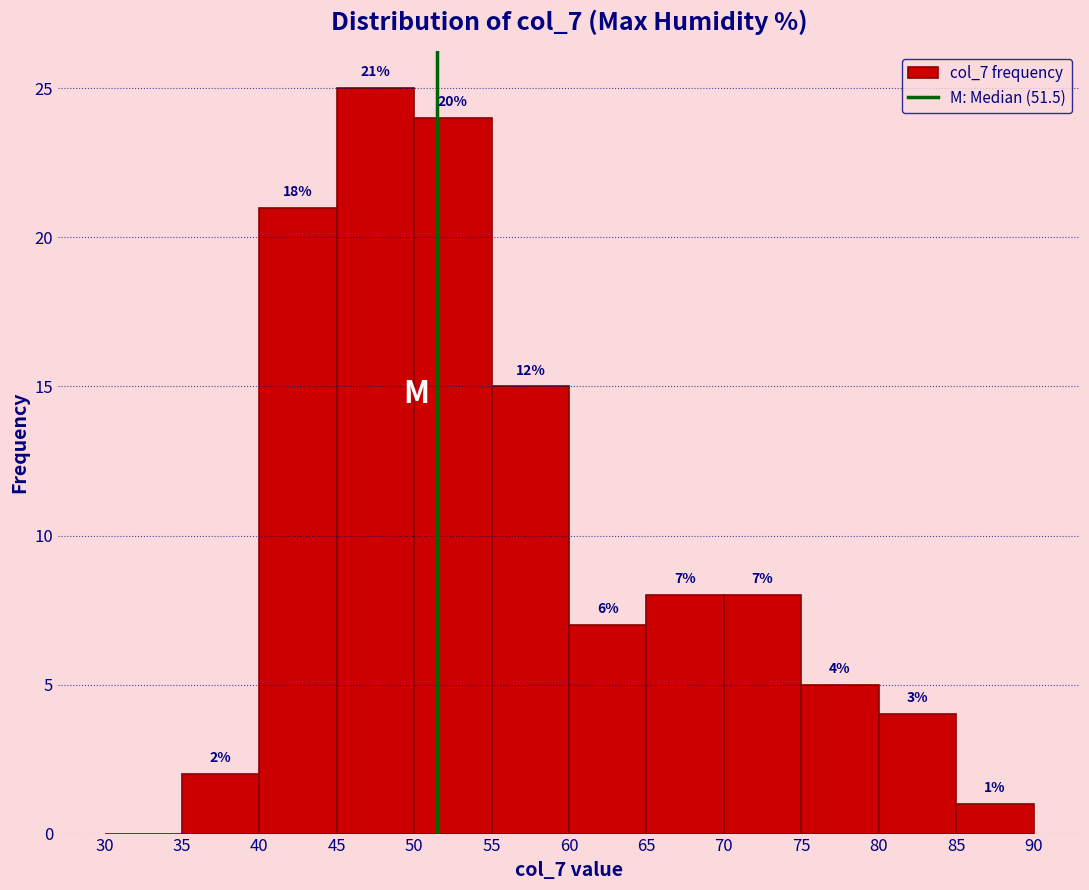

Which range on the x-axis has the tallest bar?

45 to 50